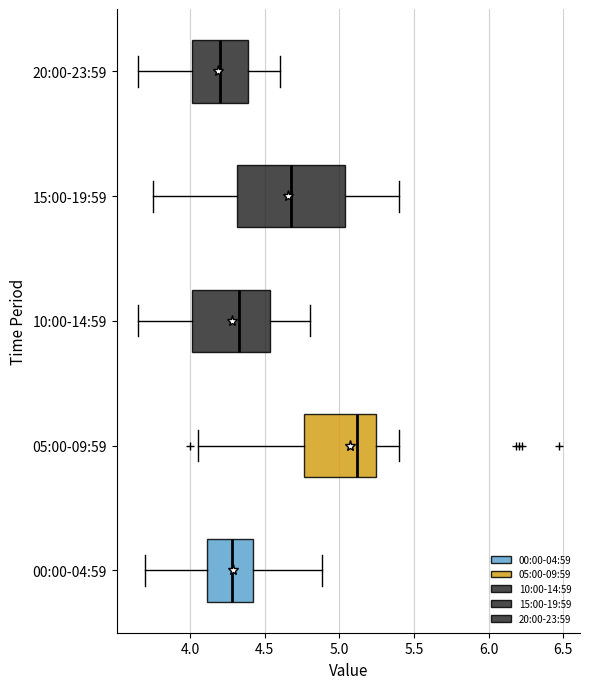

Comparing the boxes themselves (not the whiskers), which one is the widest?

15:00-19:59